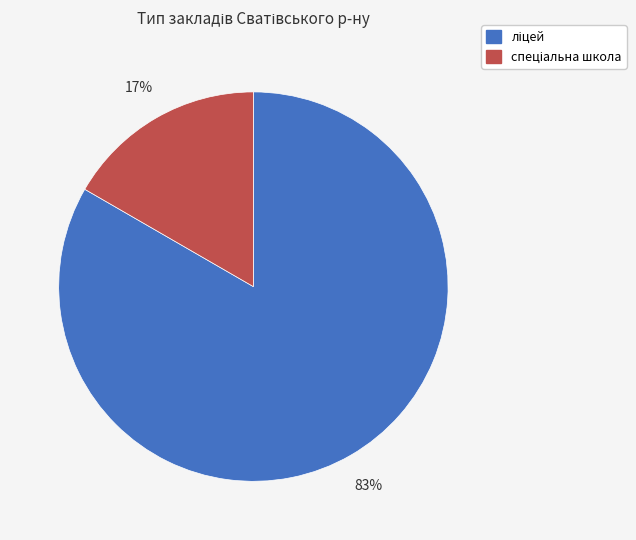

Is there any slice that represents more than half of the pie?

Yes